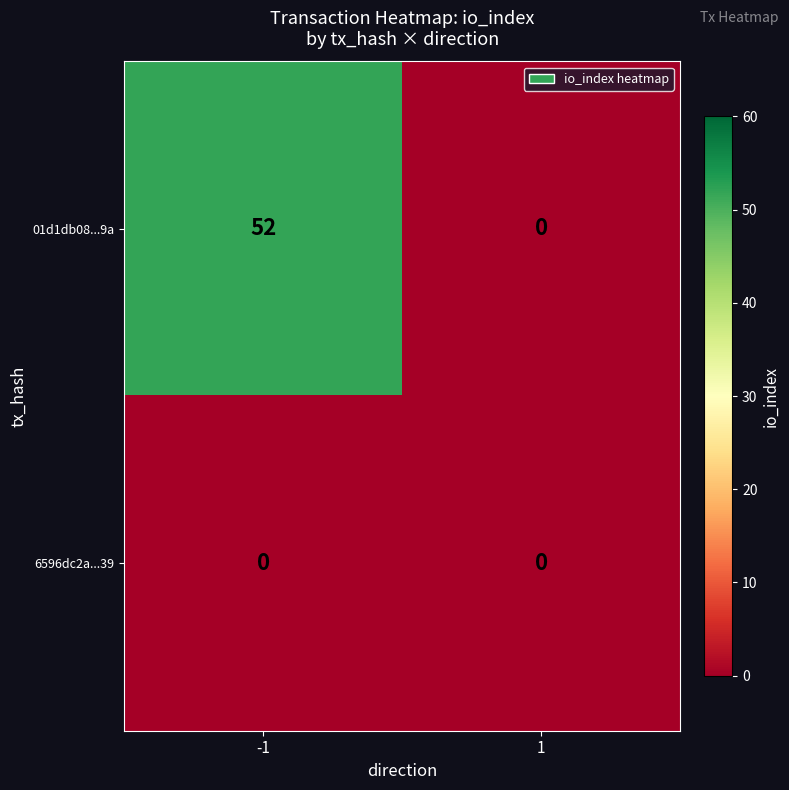

What is the maximum value shown in the chart?

52